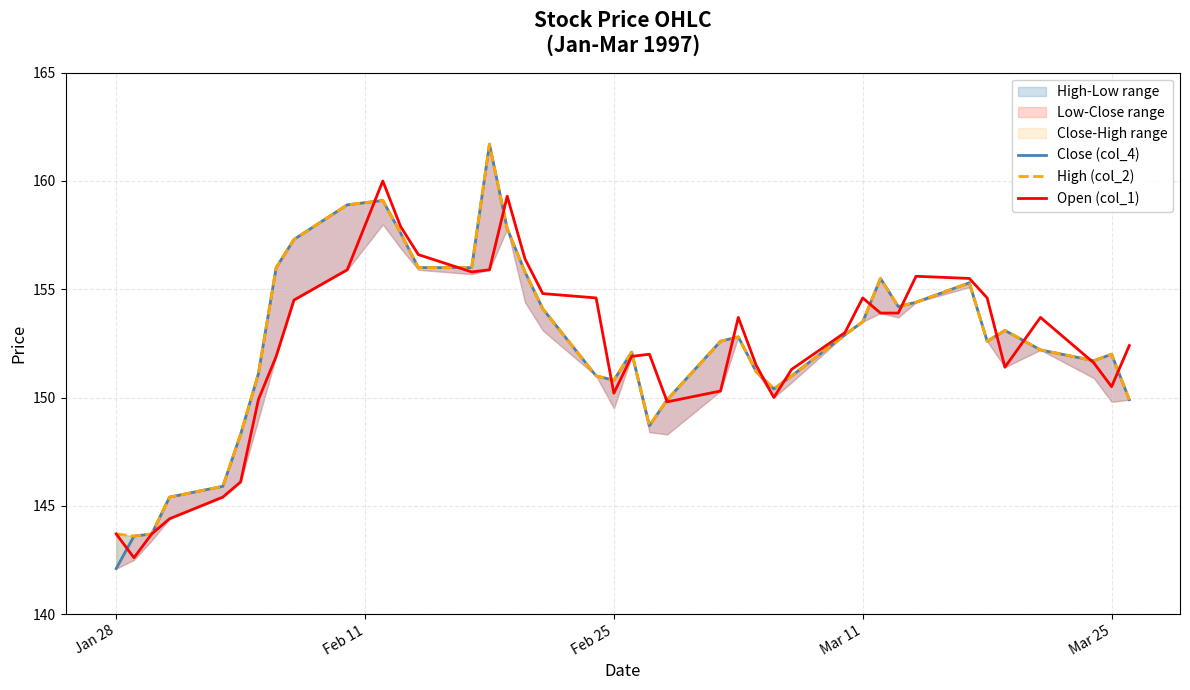

What is the minimum value shown in the chart?

142.1